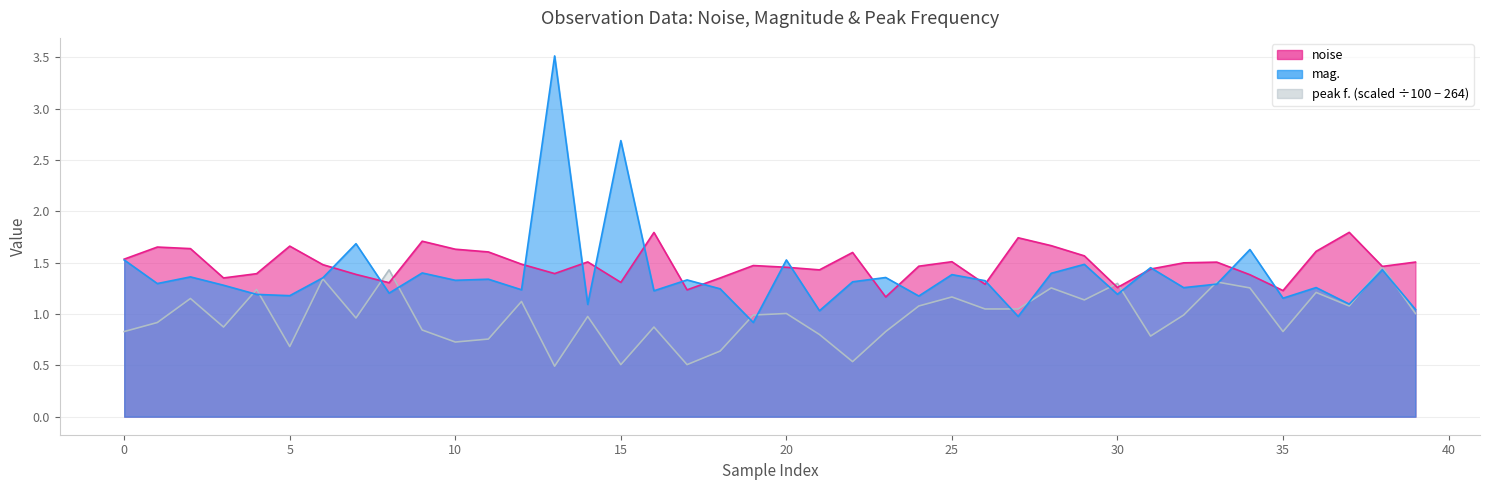

What is the value of the peak f. point at the 38th from the left?

1.1